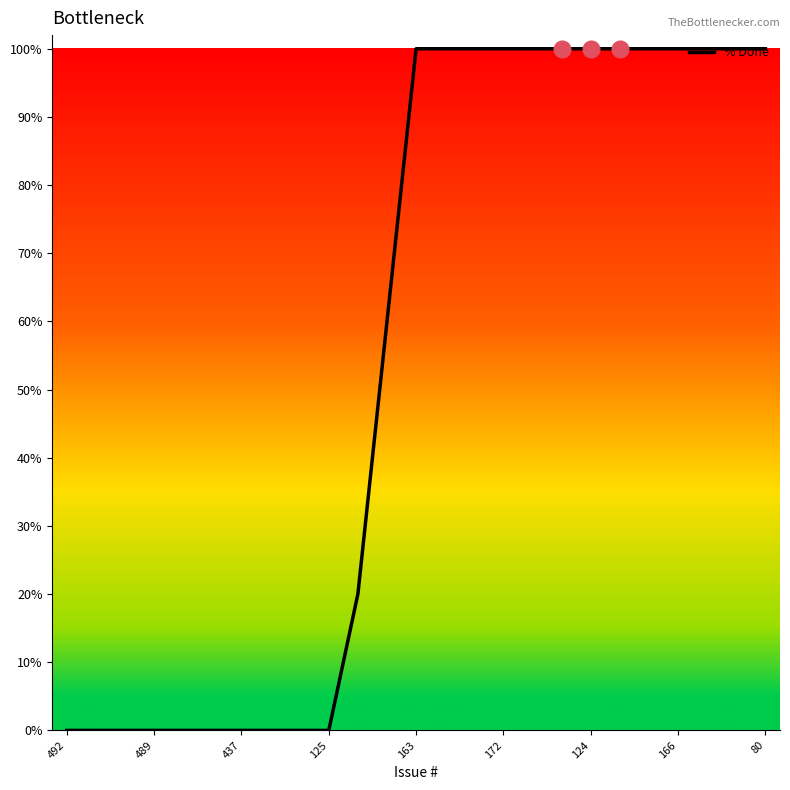

What is the greatest value displayed?

100